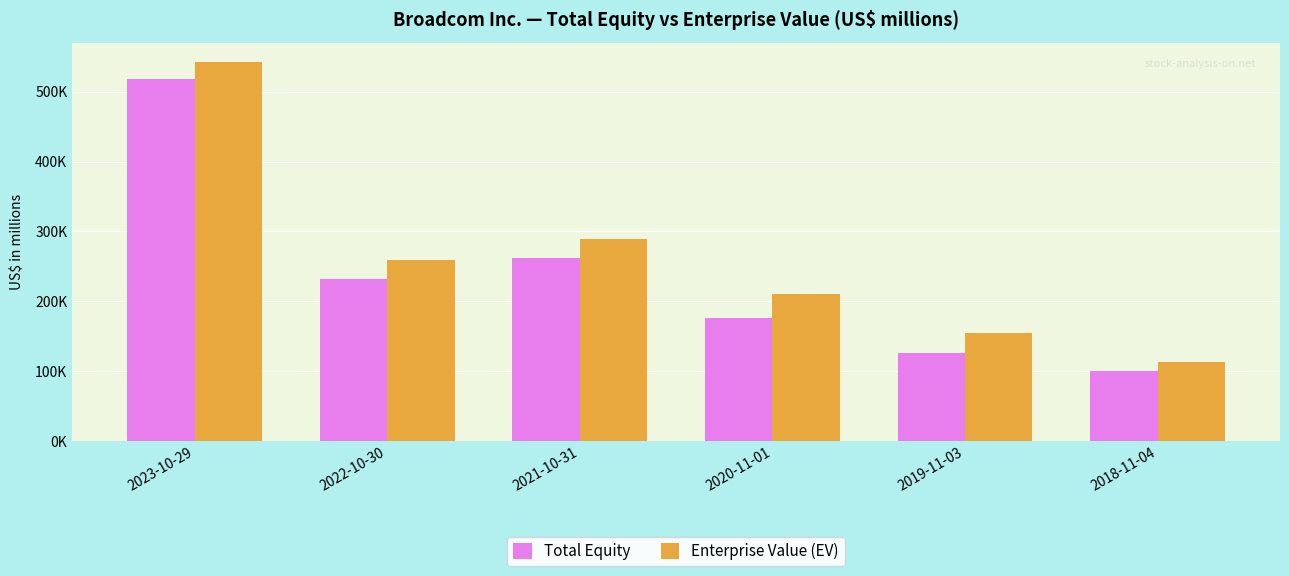

What is the value of the Enterprise Value (EV) bar at the 5th from the left?

154639